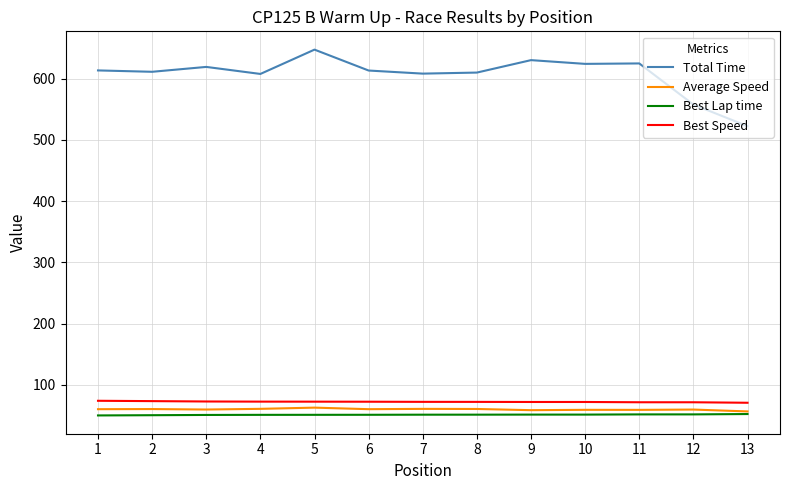

What is the total value across all series at 12?

740.4